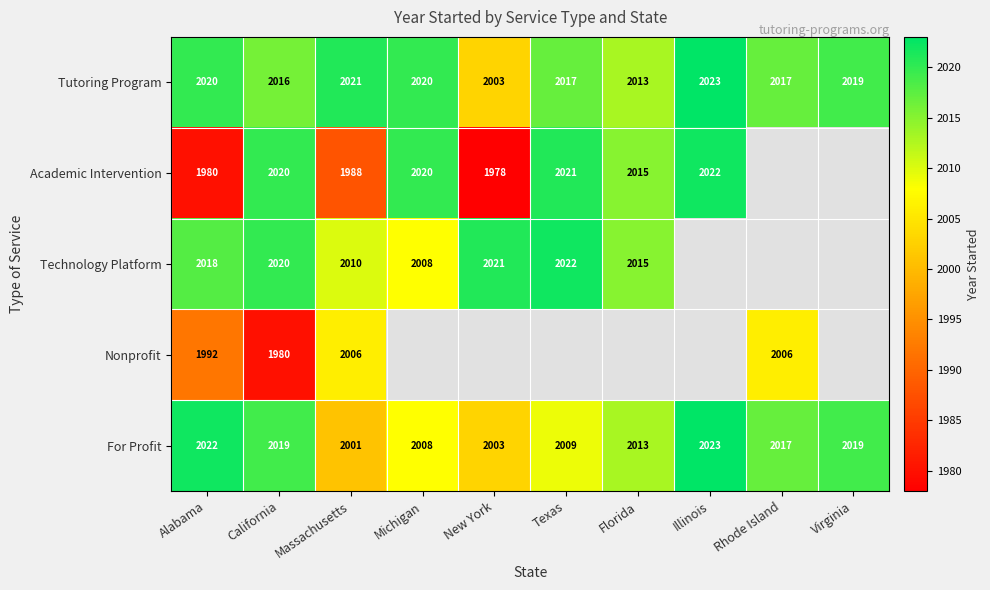

True or false: Technology Platform has a value of 1367.0 at New York.

False